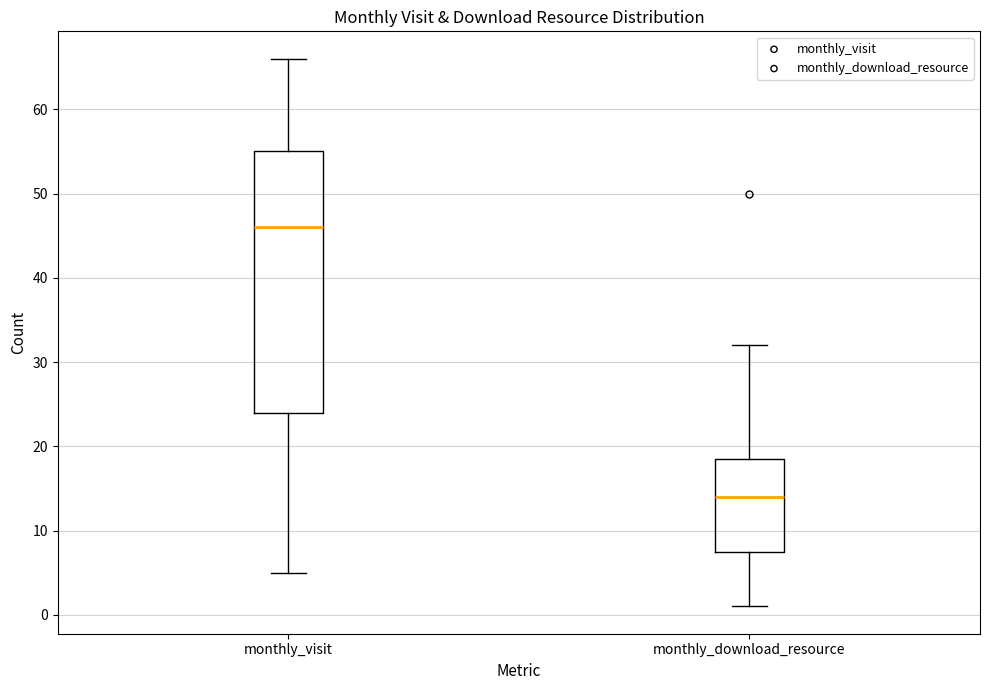

Which box's median line is the lowest?

monthly_download_resource